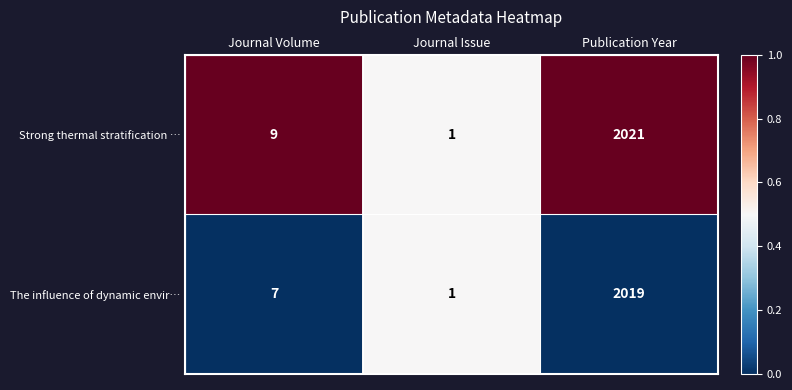

The value of The influence of dynamic envir… at Publication Year is 2019. True or false?

True